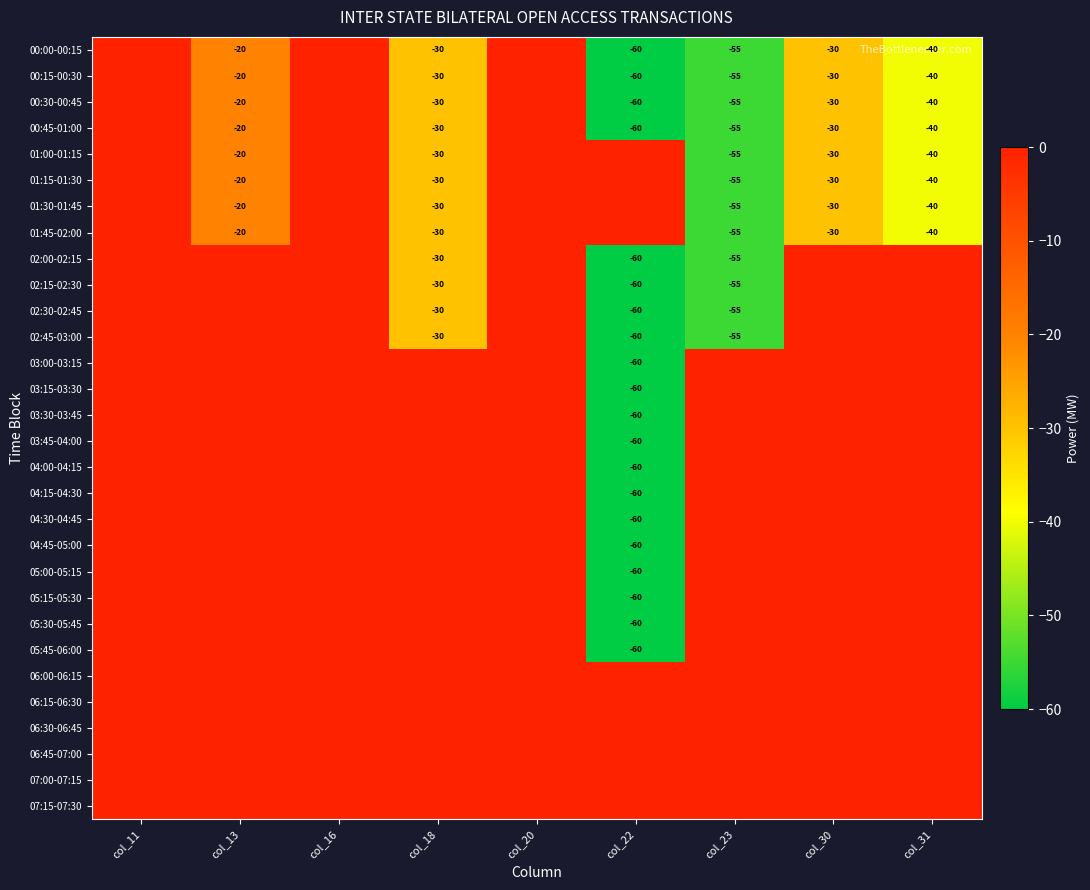

True or false: 00:00-00:15 has a value of -30 at col_30.

True